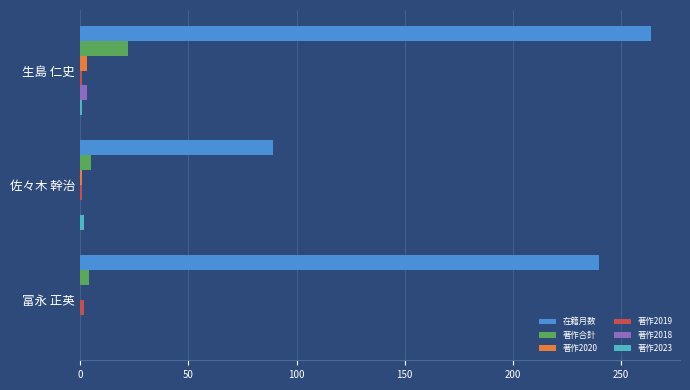

The value of 著作2018 at 佐々木 幹治 is 0. True or false?

True